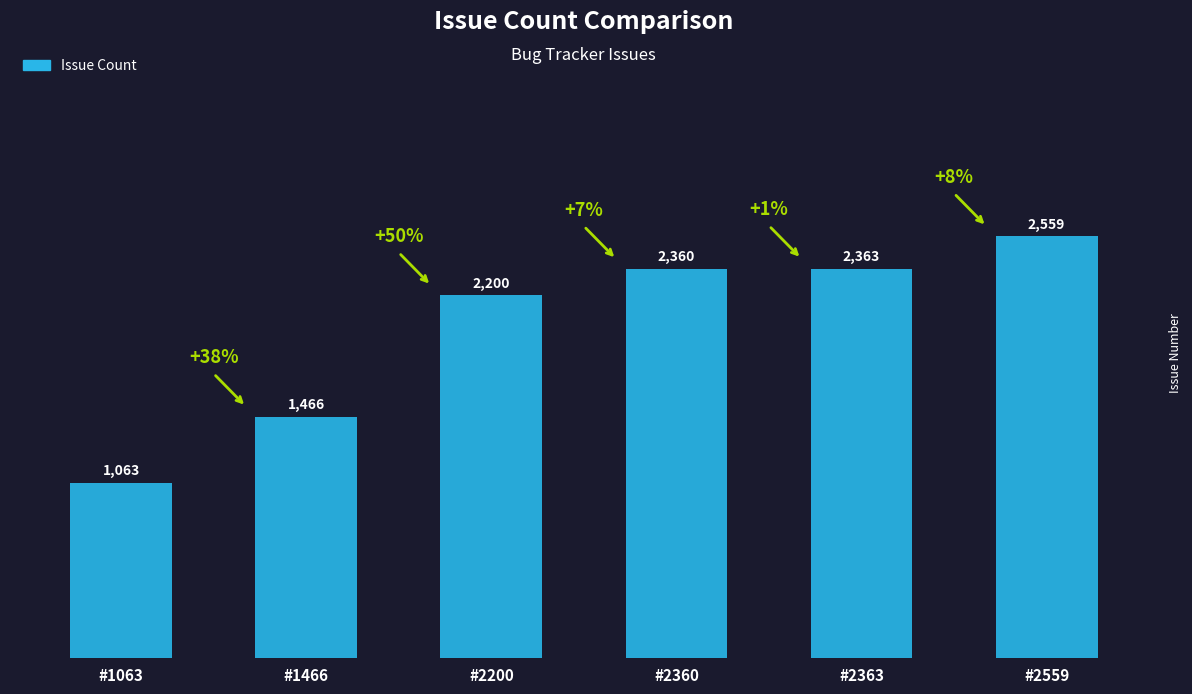

Reading left to right, transcribe all the data shown in this chart.

#1063=1063	#1466=1466	#2200=2200	#2360=2360	#2363=2363	#2559=2559